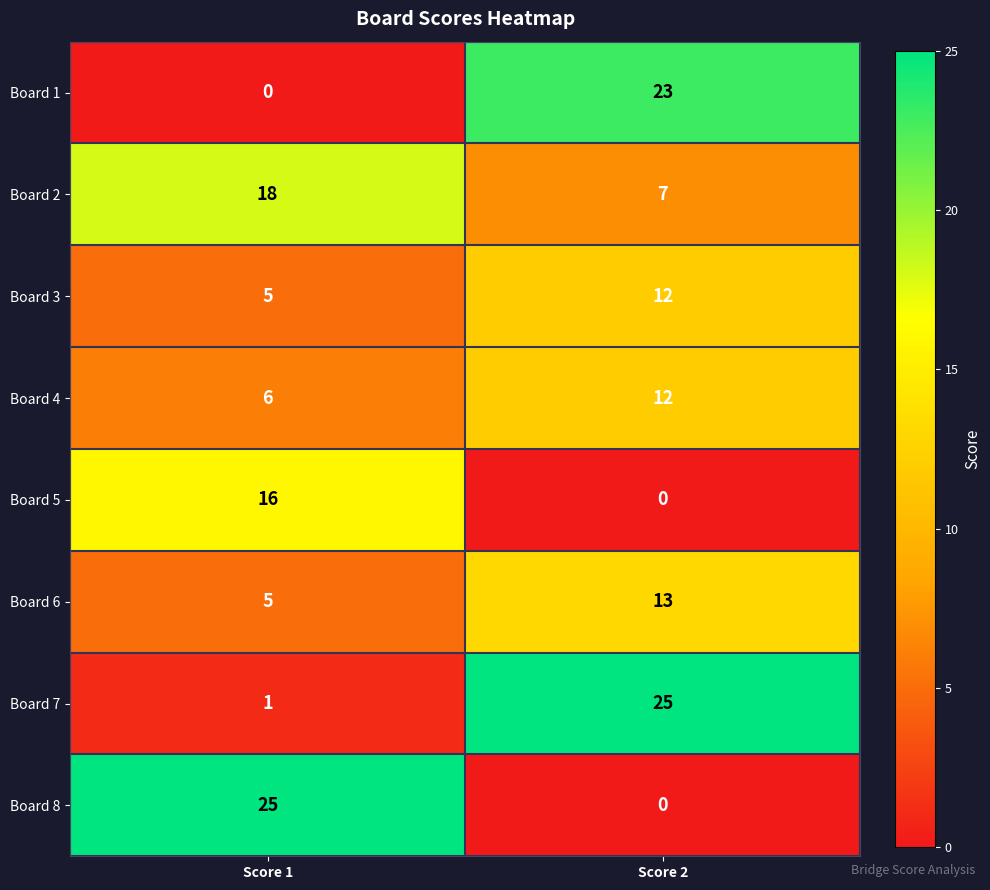

Reading left to right, transcribe all the data shown in this chart.

Board 1: Score 1=0	Score 2=23
Board 2: Score 1=18	Score 2=7
Board 3: Score 1=5	Score 2=12
Board 4: Score 1=6	Score 2=12
Board 5: Score 1=16	Score 2=0
Board 6: Score 1=5	Score 2=13
Board 7: Score 1=1	Score 2=25
Board 8: Score 1=25	Score 2=0